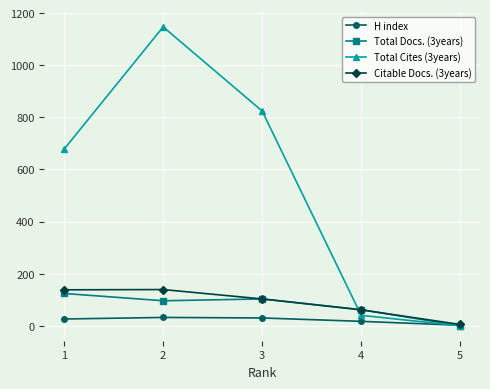

The value of Total Cites (3years) at 2 is 1679. True or false?

False